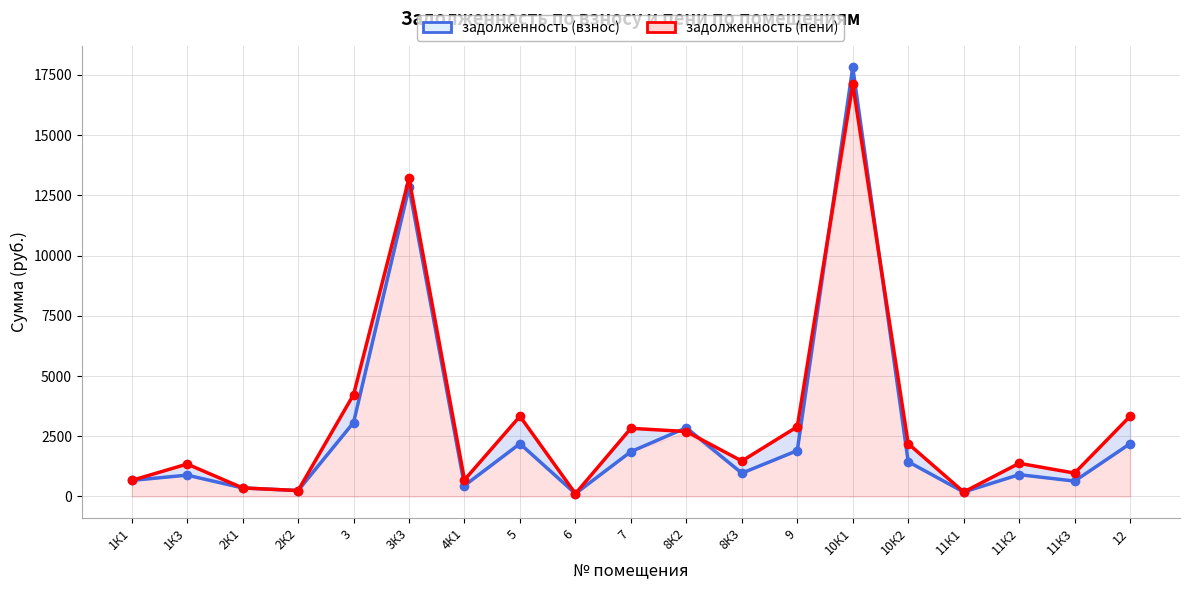

Which series has the largest total across all categories?

задолженность (пени)